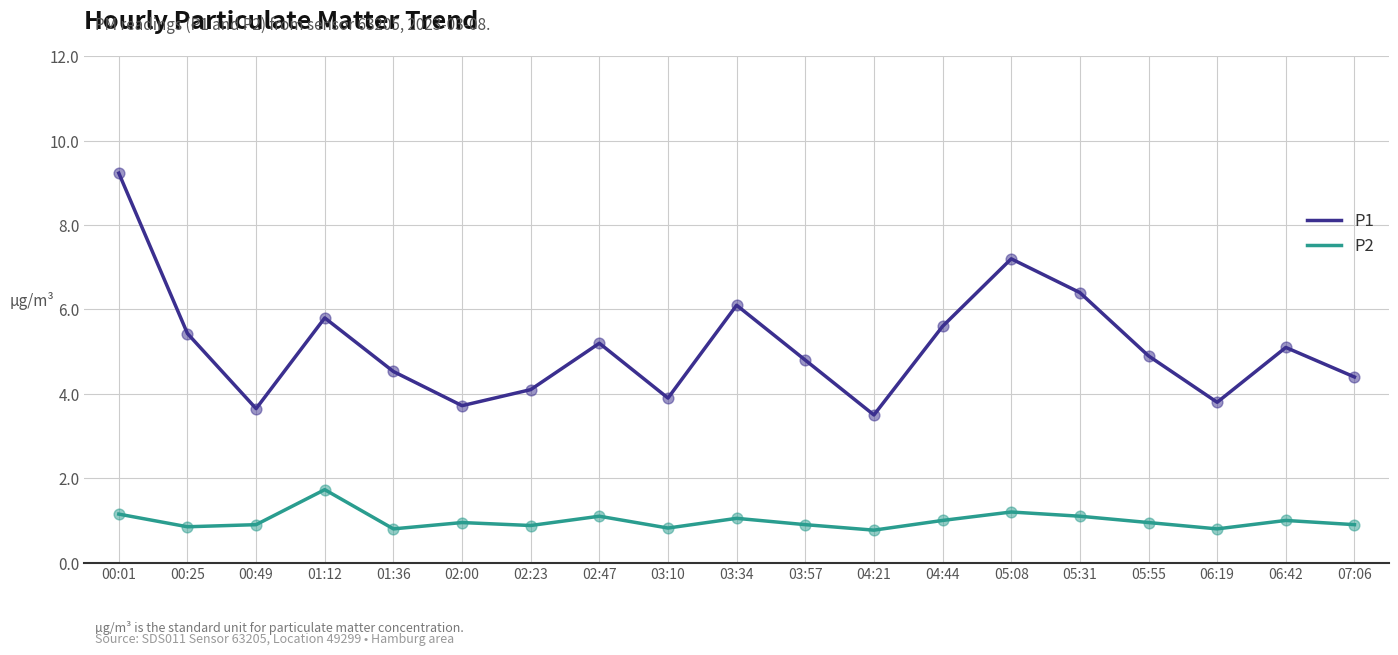

At how many categories does at least one series exceed 5?

9